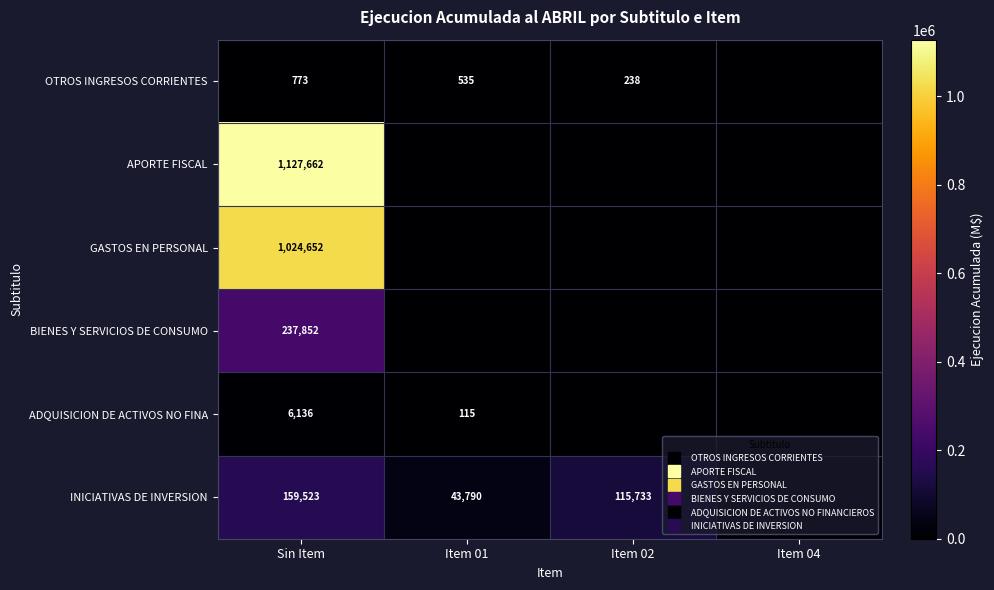

Is the value of BIENES Y SERVICIOS DE CONSUMO at Item 02 greater than the value of OTROS INGRESOS CORRIENTES at Item 01?

No